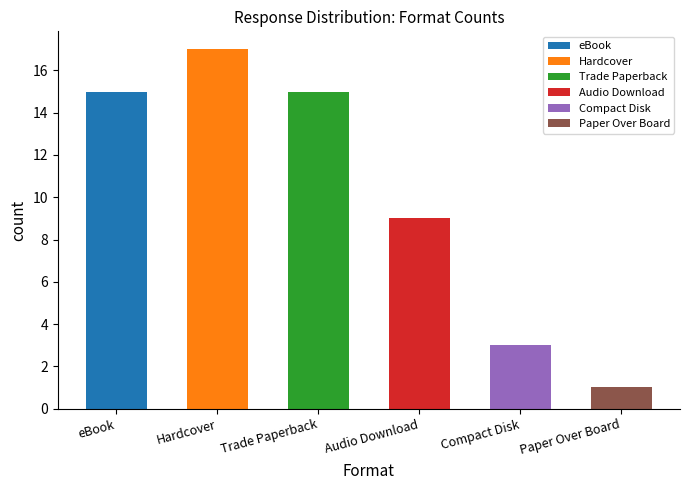

What is the label of the 2nd bar from the right?

Compact Disk